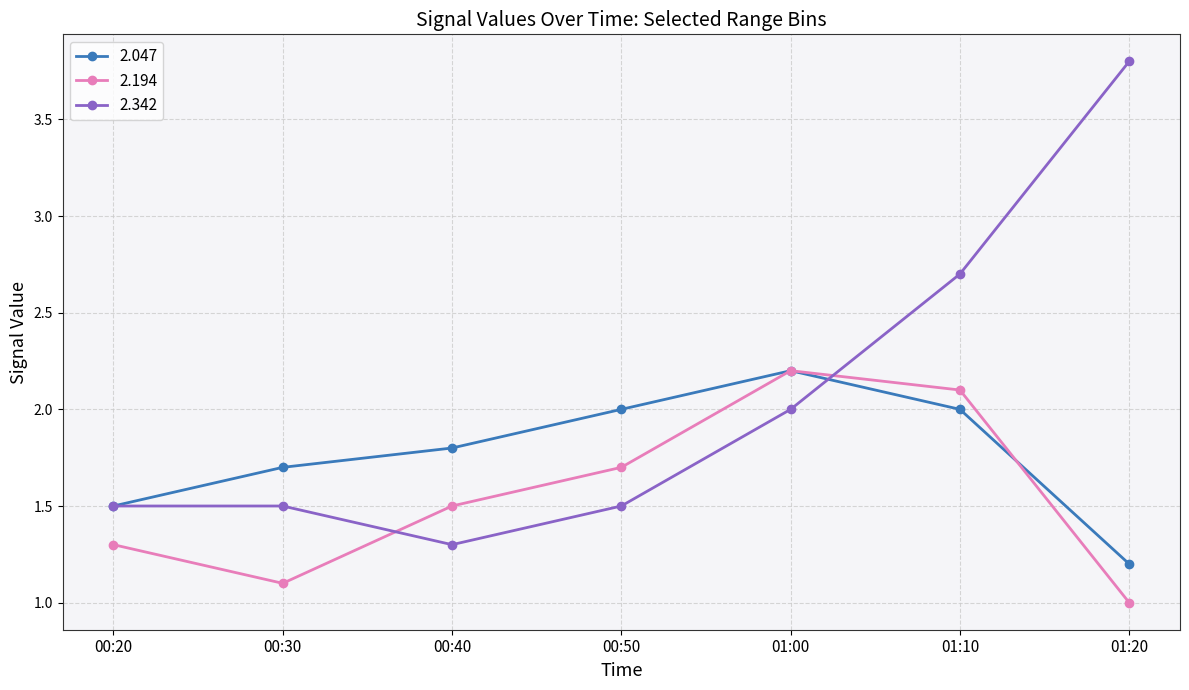

Reading left to right, what are all the values shown in this chart?

2.047: 1.5	1.7	1.8	2.0	2.2	2.0	1.2
2.194: 1.3	1.1	1.5	1.7	2.2	2.1	1.0
2.342: 1.5	1.5	1.3	1.5	2.0	2.7	3.8